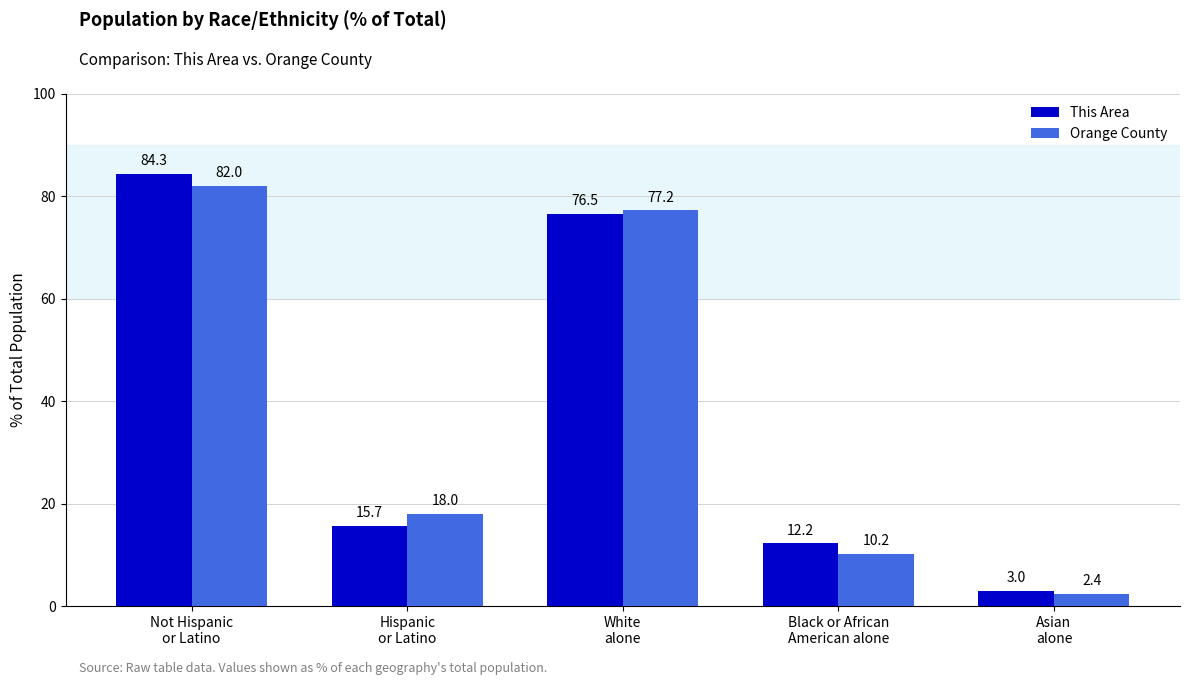

Rank the categories by This Area value from highest to lowest.

Not Hispanic
or Latino, White
alone, Hispanic
or Latino, Black or African
American alone, Asian
alone